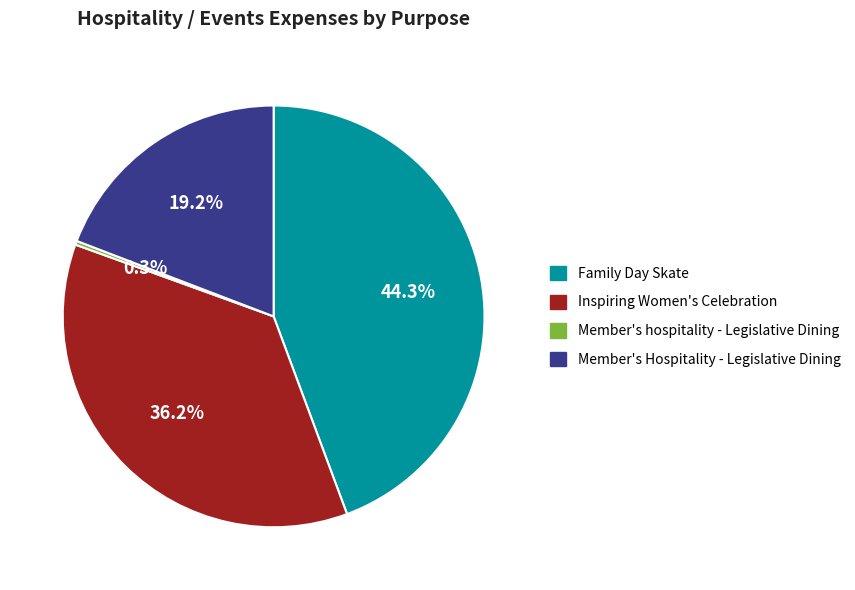

What is the smallest slice in the pie chart?

Member's hospitality - Legislative Dining